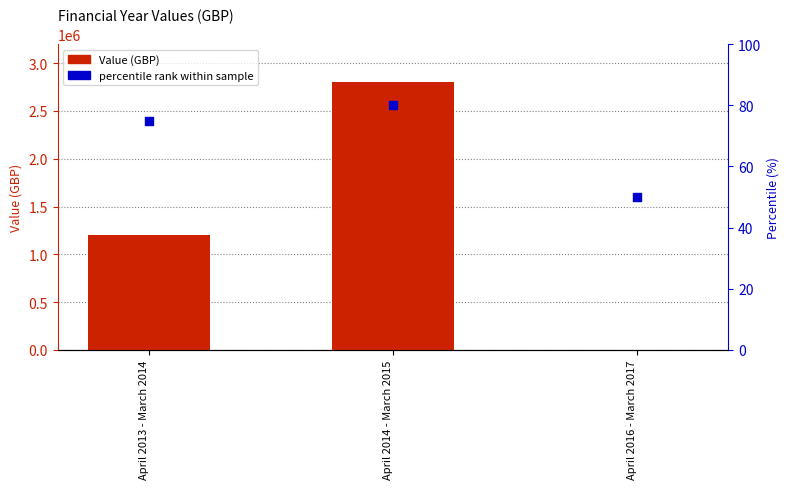

Which series has the widest spread of Y values?

Value (GBP)